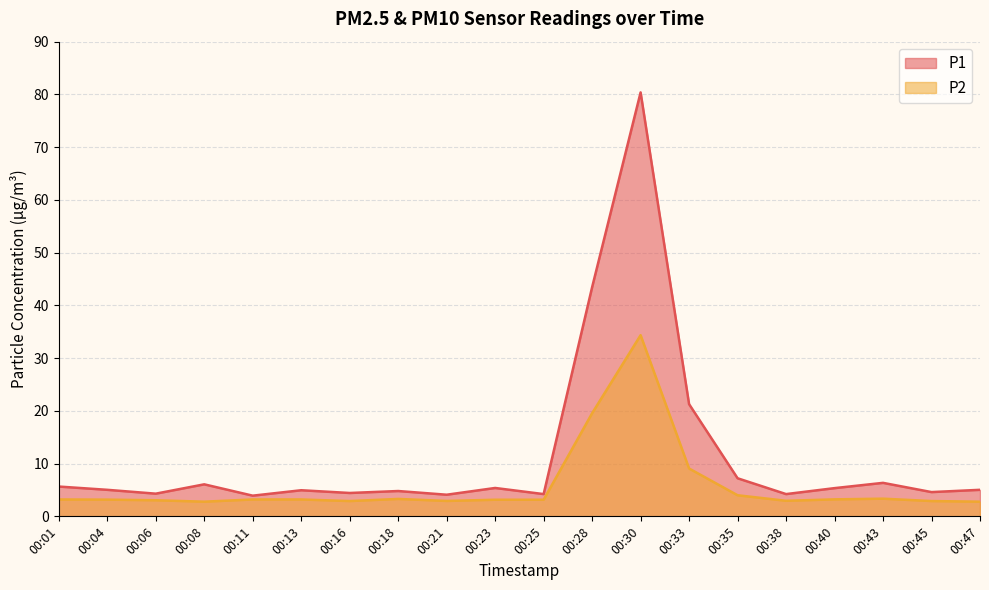

How many interior local peaks does the P1 series have?

6